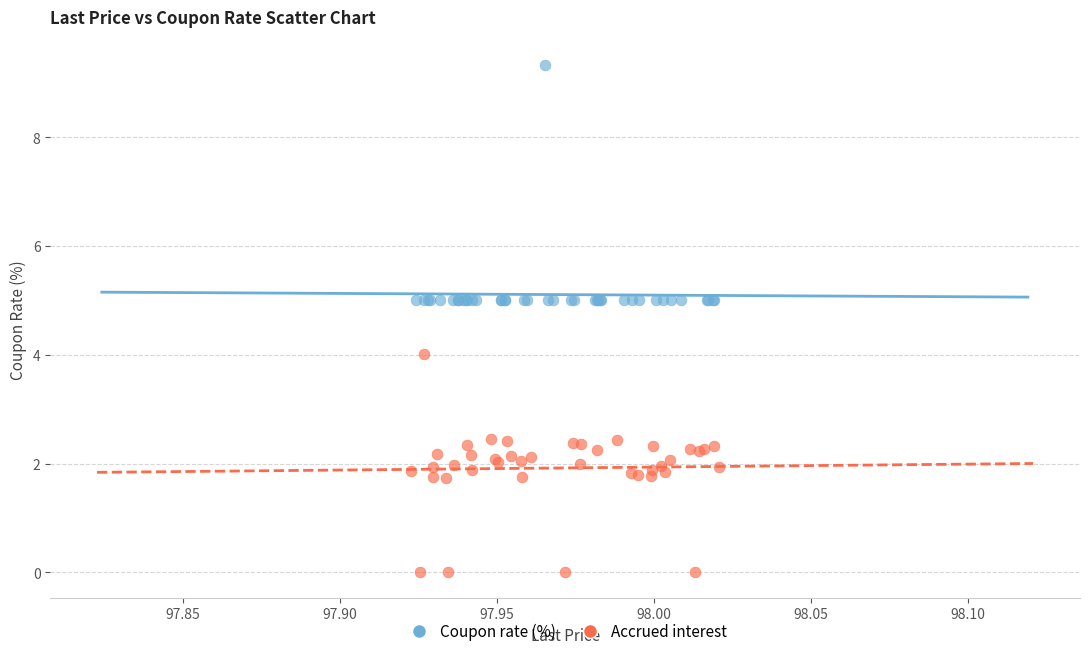

Which series reaches the minimum Y coordinate?

Accrued interest